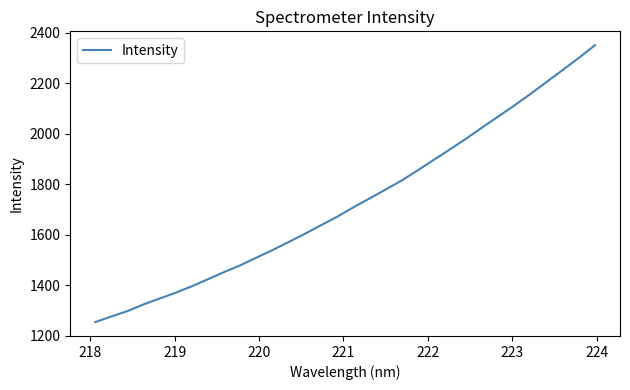

Does the chart have visible grid lines?

No